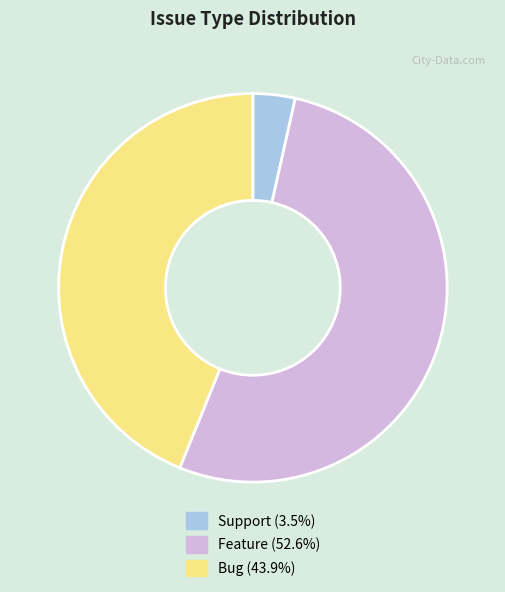

Is the sum of Support and Feature greater than half?

Yes